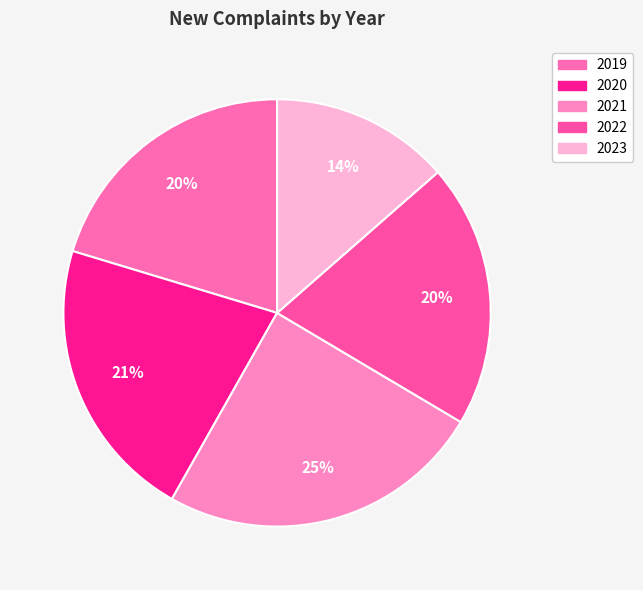

What percentage do 2020 and 2019 together represent?

41.8%